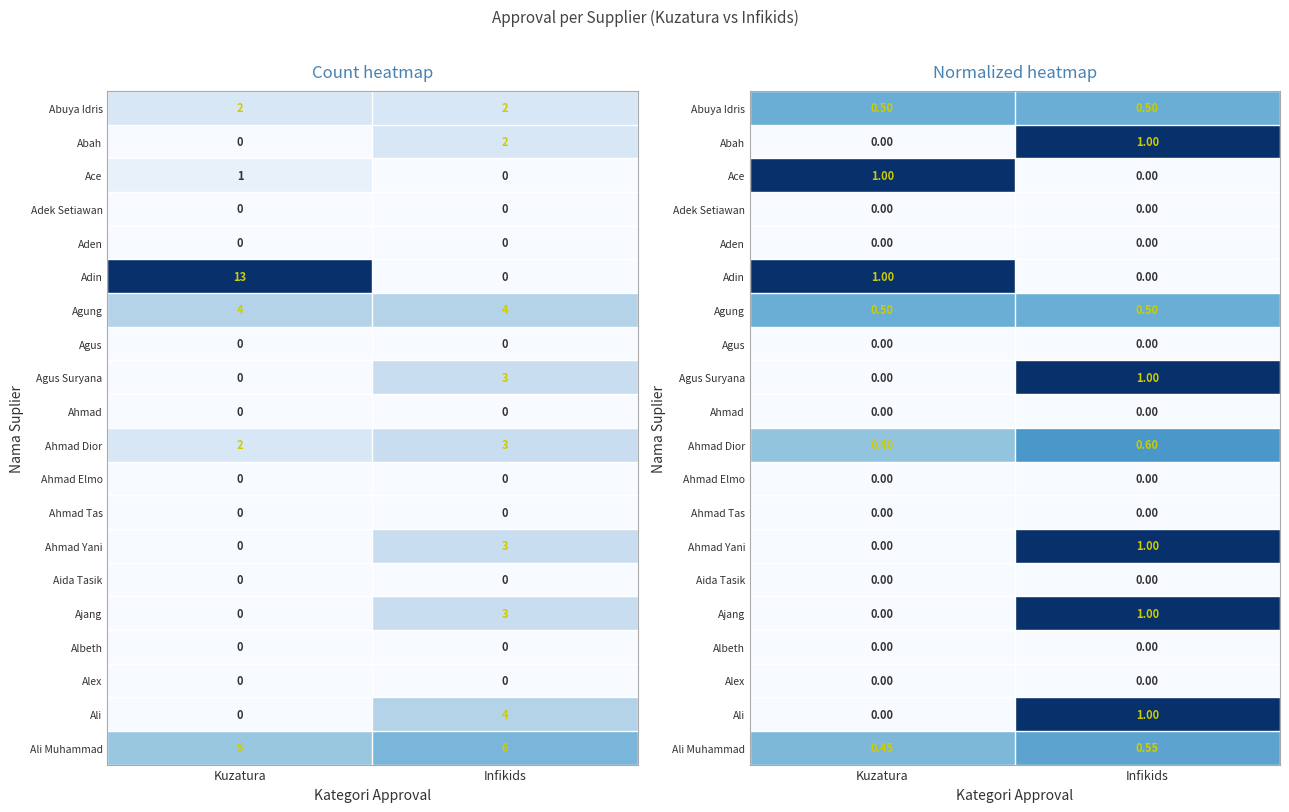

List the series in order of their peak value, lowest first.

Adek Setiawan, Aden, Agus, Ahmad, Ahmad Elmo, Ahmad Tas, Aida Tasik, Albeth, Alex, Abuya Idris, Agung, Ali Muhammad, Ahmad Dior, Abah, Ace, Adin, Agus Suryana, Ahmad Yani, Ajang, Ali